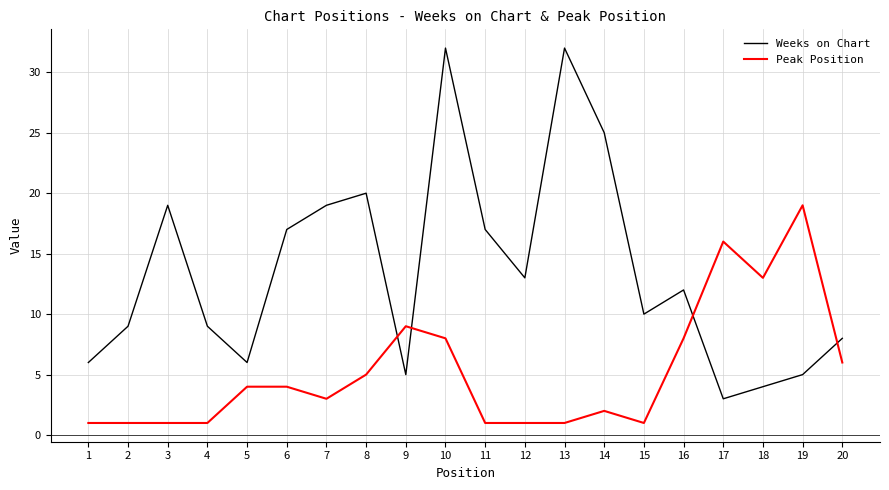

Which series changed the most between 8 and 13?

Weeks on Chart